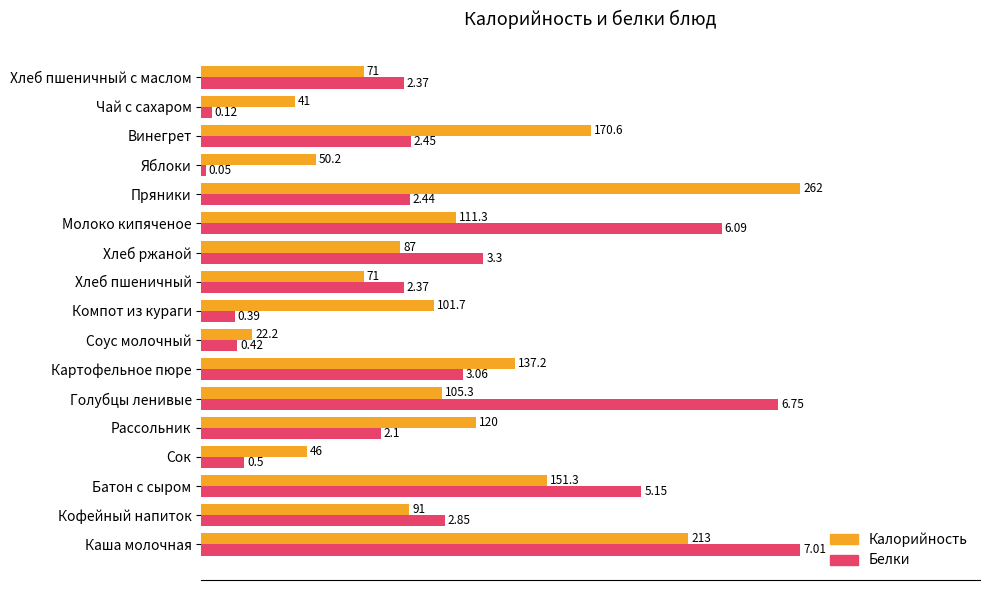

What are all the series names shown in the legend?

Калорийность, Белки